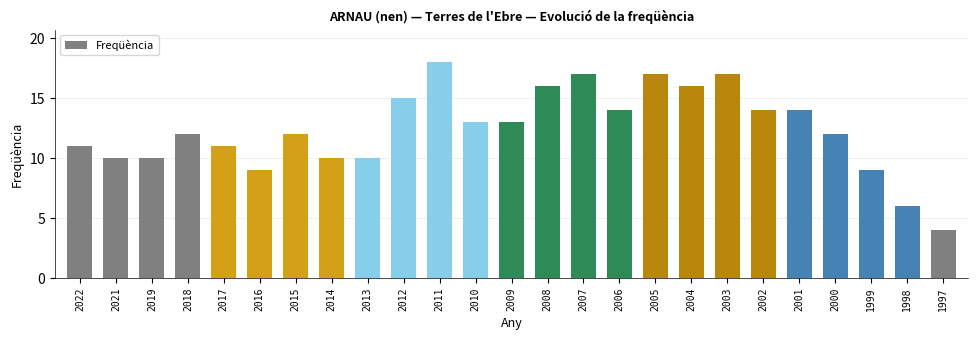

What is the value of the 6th bar from the left?

9